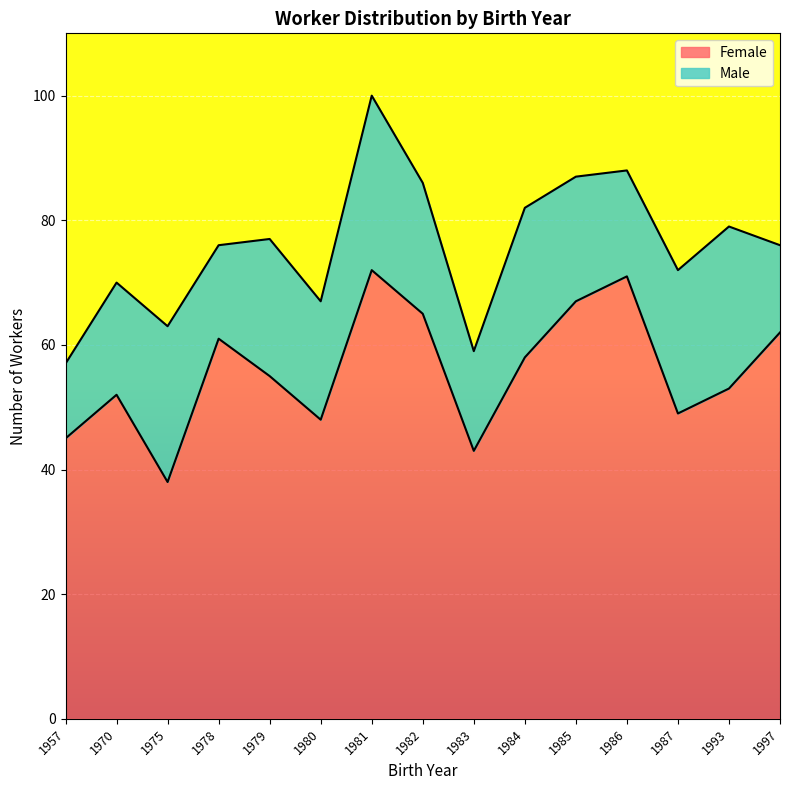

How many values exceed 55?

7